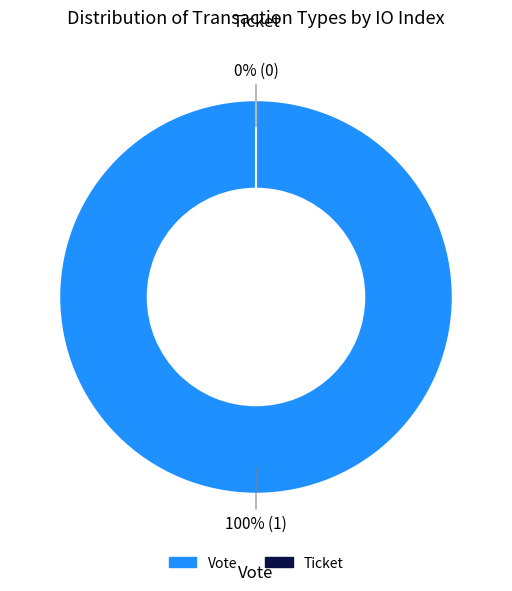

Do Vote and Ticket together represent more than half of the pie?

Yes